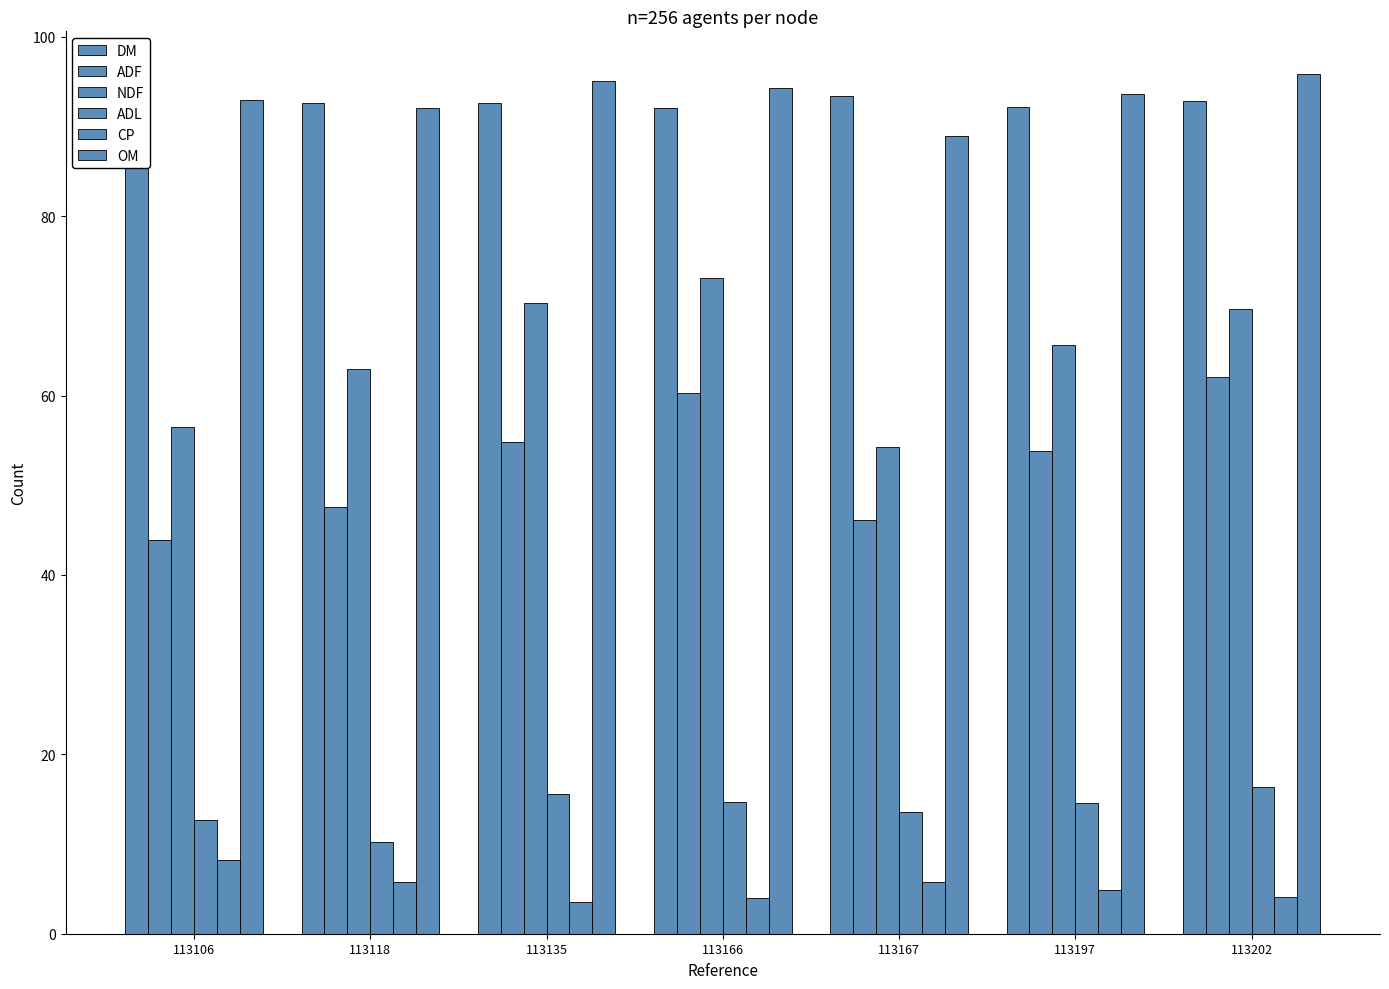

Reading left to right, what are all the values shown in this chart?

DM: 92.0	92.6	92.6	92.1	93.4	92.1	92.8
ADF: 43.9	47.6	54.8	60.2	46.1	53.8	62.1
NDF: 56.5	62.9	70.4	73.1	54.3	65.6	69.7
ADL: 12.7	10.3	15.6	14.6	13.5	14.5	16.4
CP: 8.2	5.8	3.5	3.9	5.8	4.9	4.1
OM: 92.9	92.1	95.1	94.3	89.0	93.6	95.8